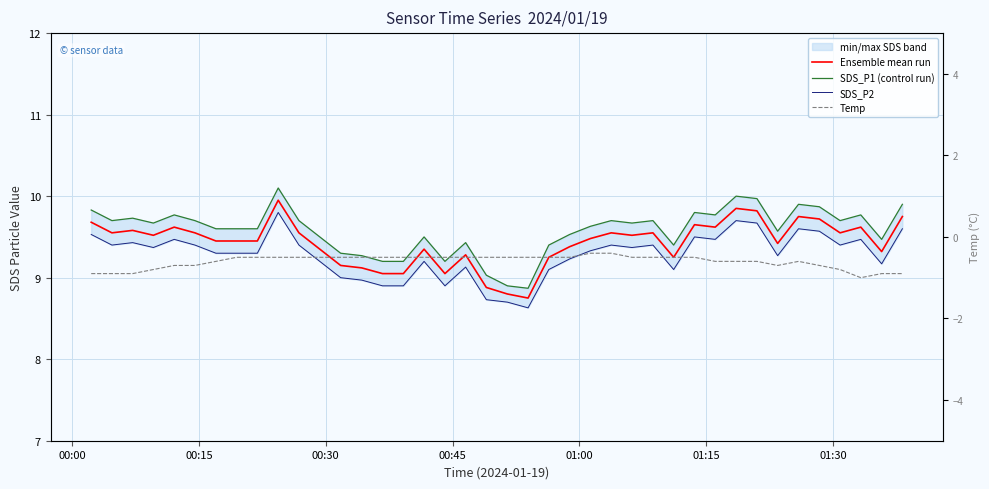

What is the sum of all Ensemble mean run values?

377.2